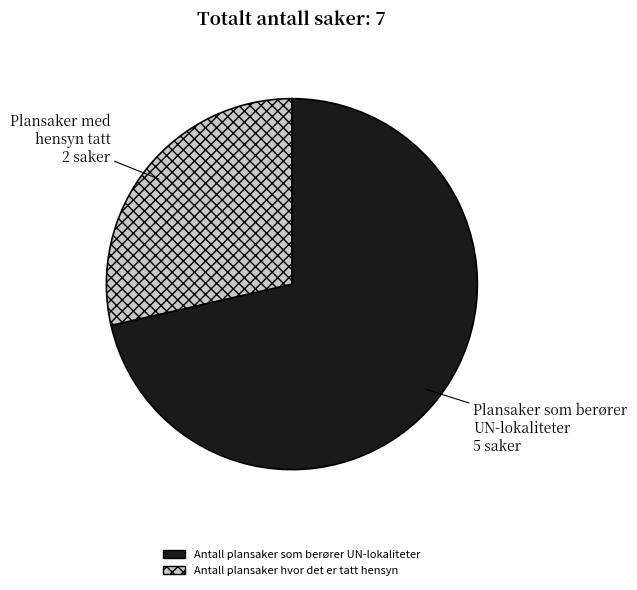

Combined, do Antall plansaker hvor det er tatt hensyn and Antall plansaker som berører UN-lokaliteter account for over 50%?

Yes